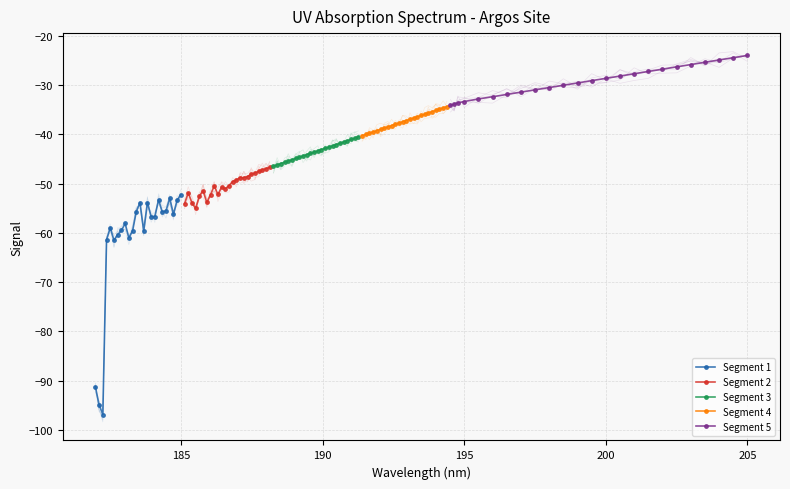

What is the spread (max minus min) of values at 7?

28.1